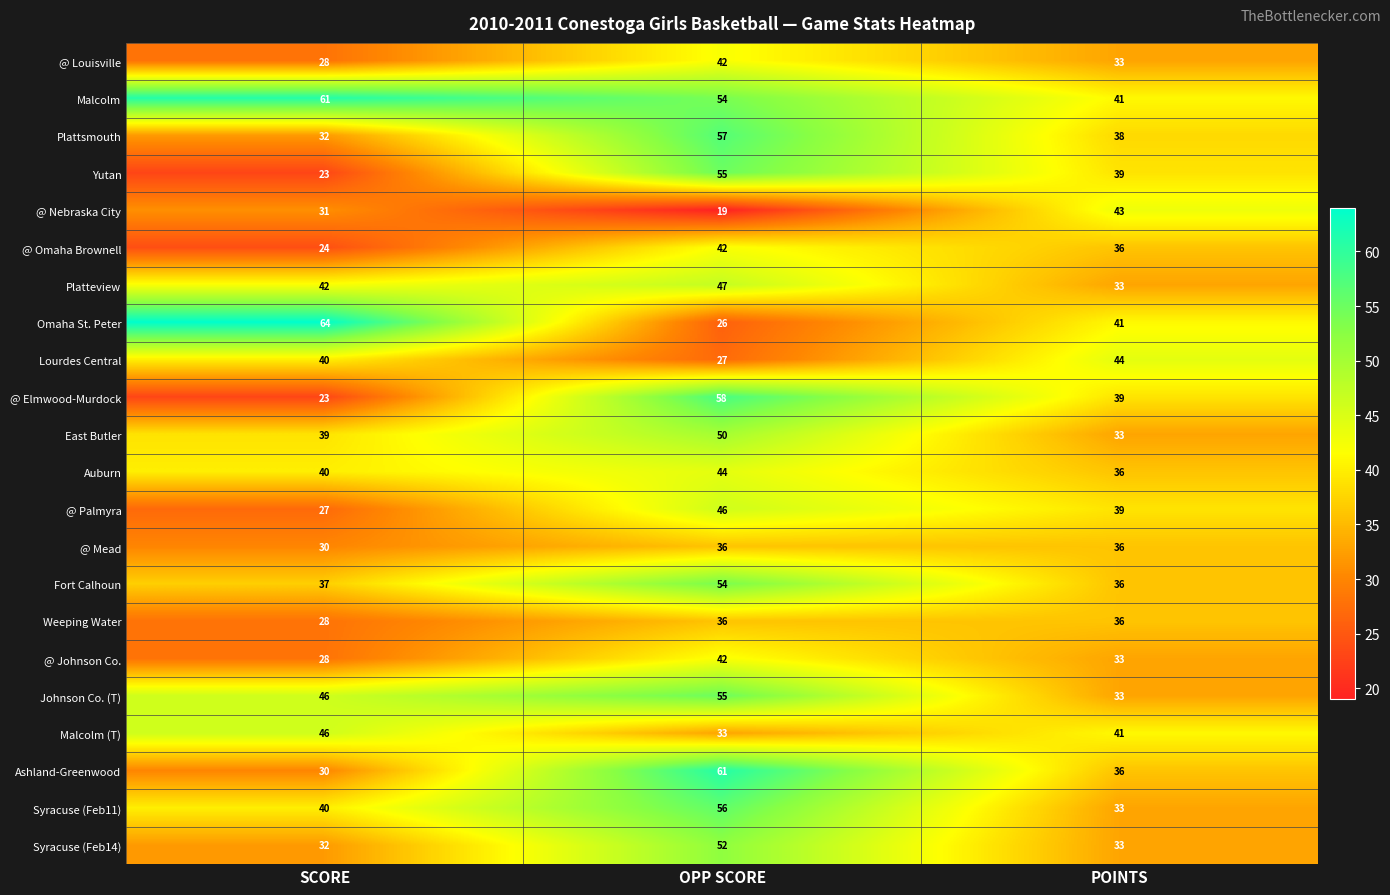

At which category does the chart reach its peak across all series?

SCORE